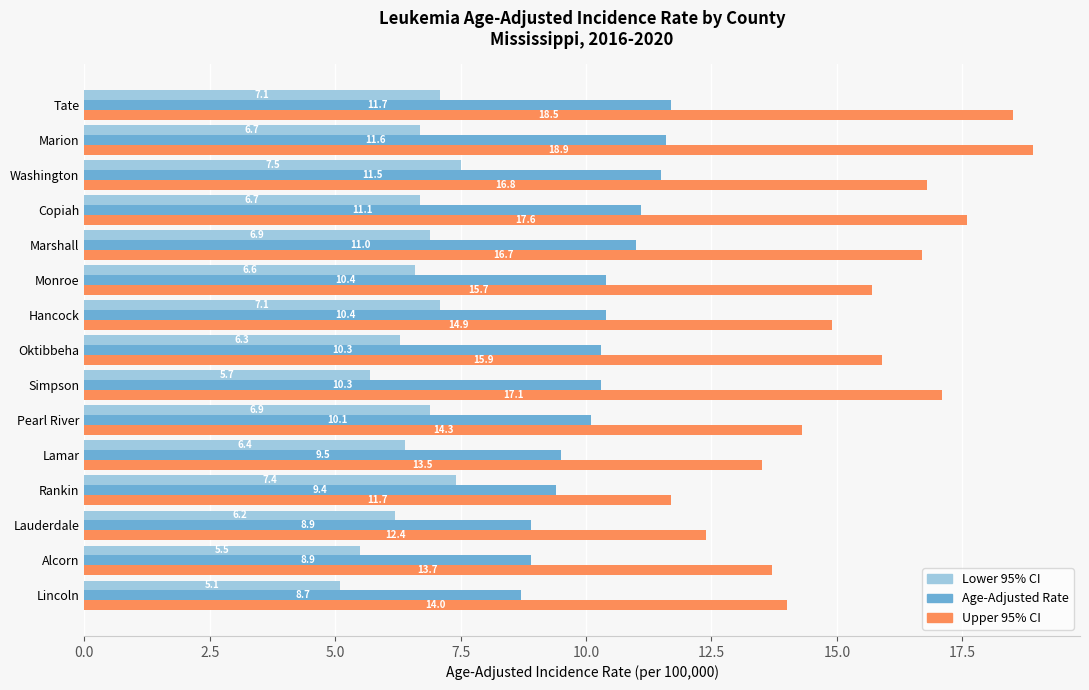

Rank the series at Copiah from lowest to highest value.

Lower 95% CI, Age-Adjusted Rate, Upper 95% CI